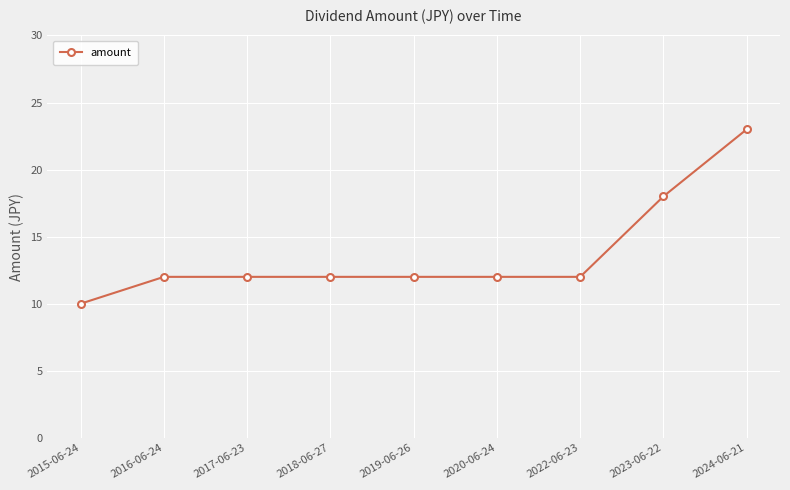

What is the value of the 4th point from the left?

12